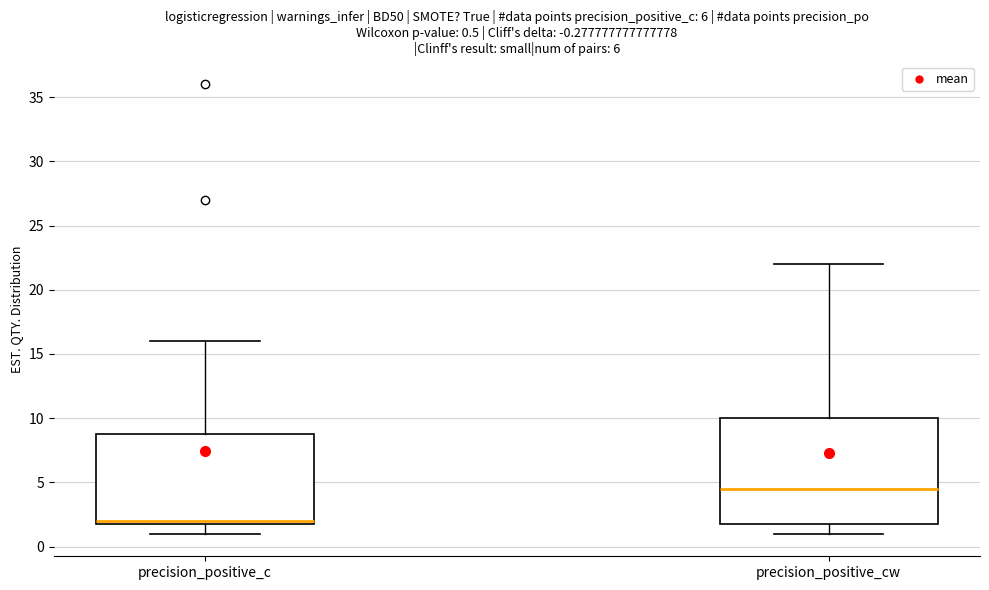

Which box has the highest median line?

precision_positive_cw